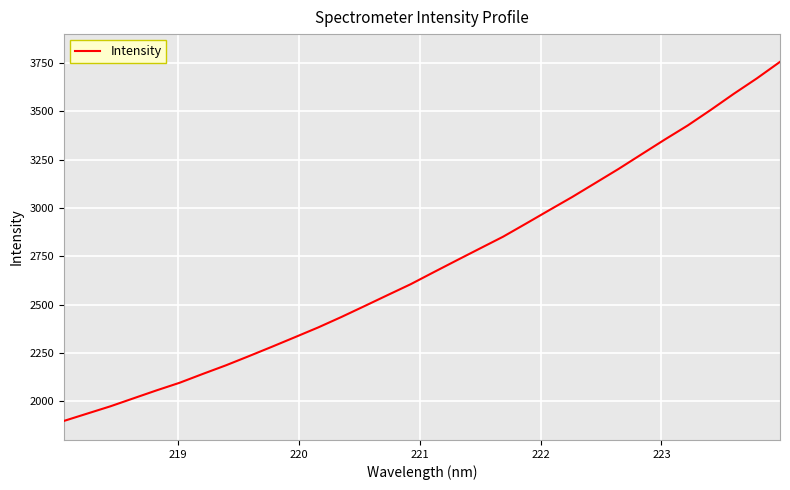

What is the difference between the maximum and minimum values?

1857.8